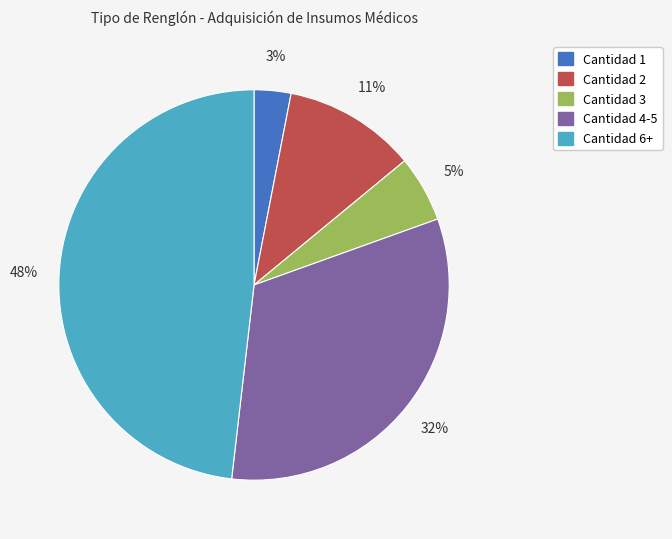

Does any single category account for the majority?

No